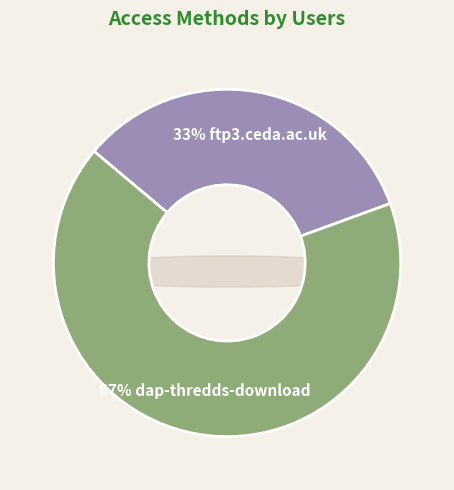

Between ftp3.ceda.ac.uk and dap-thredds-download, which is larger?

dap-thredds-download